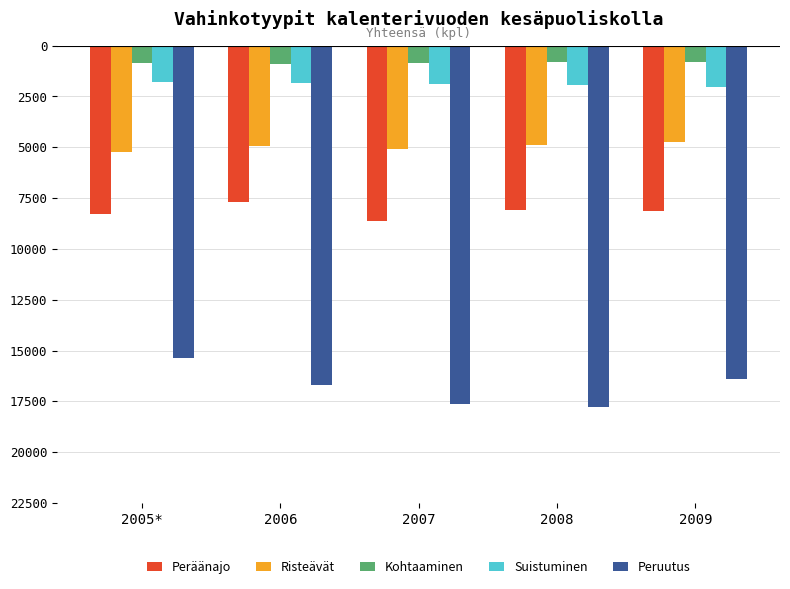

Is the value of Kohtaaminen at 2005* greater than the value of Peruutus at 2005*?

Yes